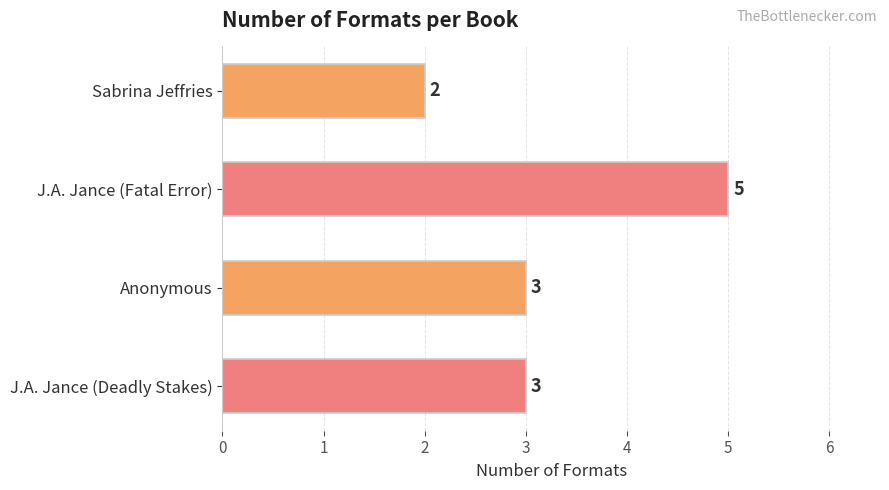

Does the chart contain any negative values?

No